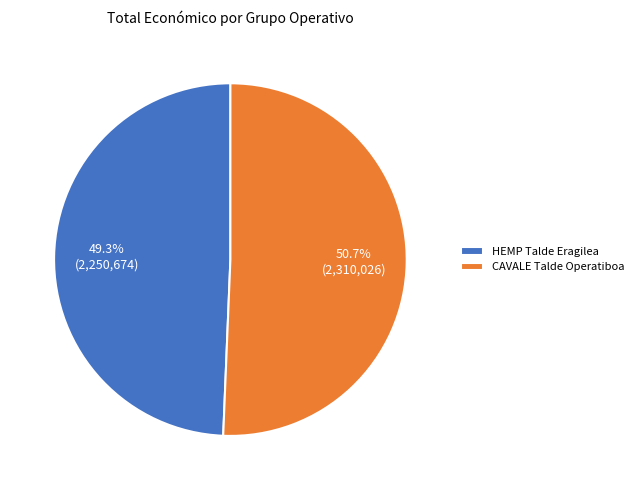

To the nearest percent, what percentage of the pie is CAVALE Talde Operatiboa?

51%